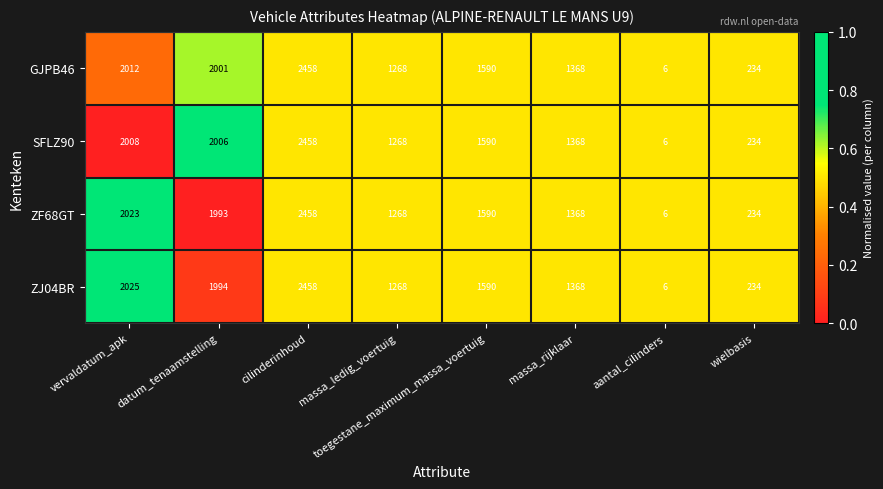

The value of SFLZ90 at toegestane_maximum_massa_voertuig is 707. True or false?

False